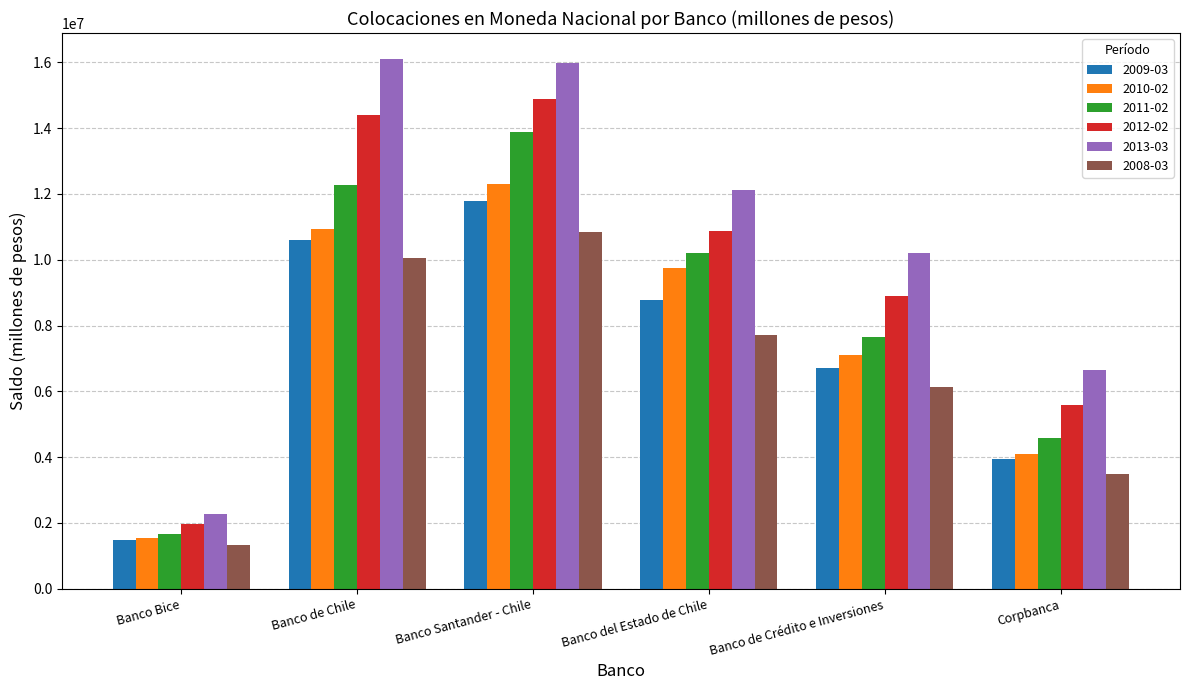

What is the label of the 4th bar from the right?

Banco Santander - Chile